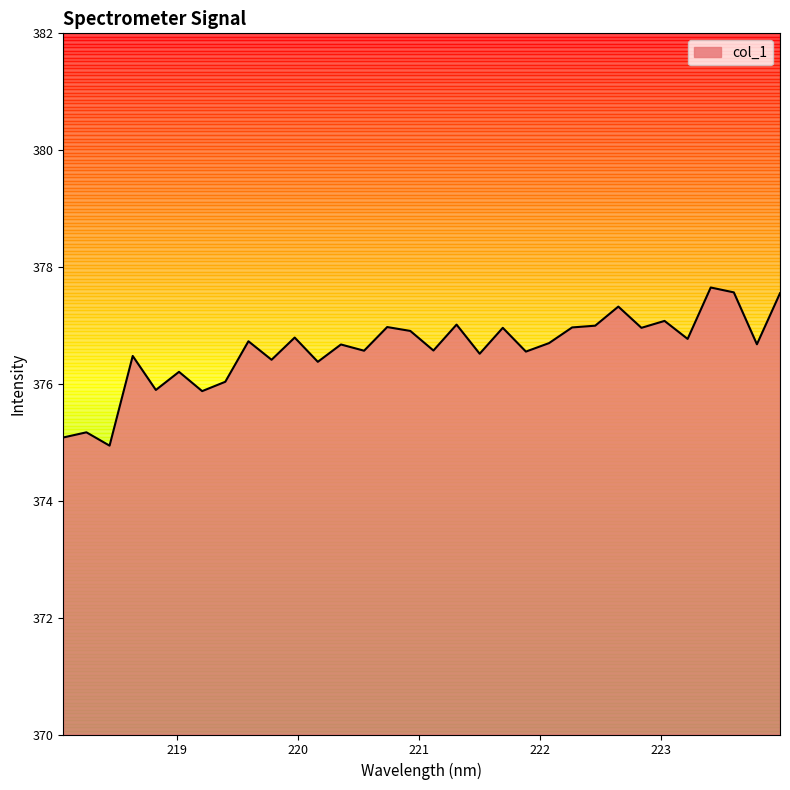

What is the average value?

376.6